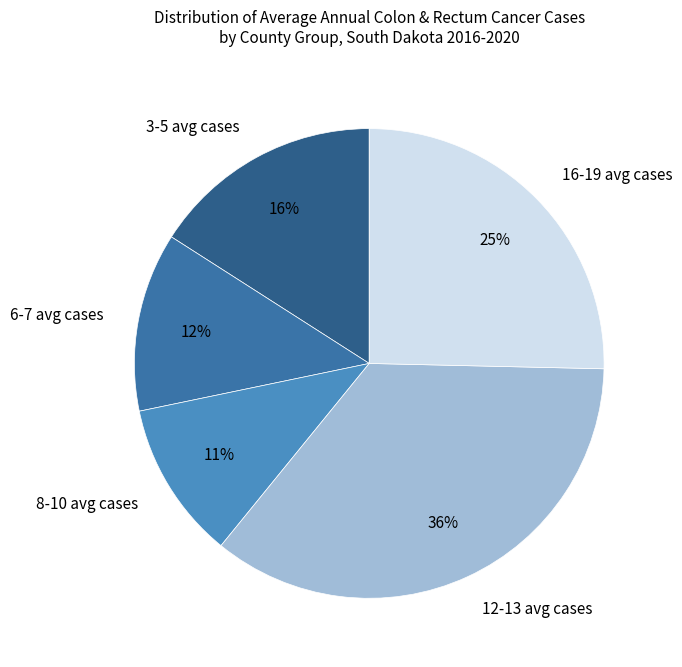

To the nearest percent, what is the average slice percentage?

20%